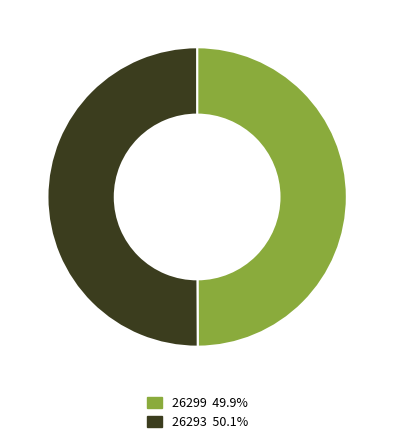

Count the number of slices in the pie.

2